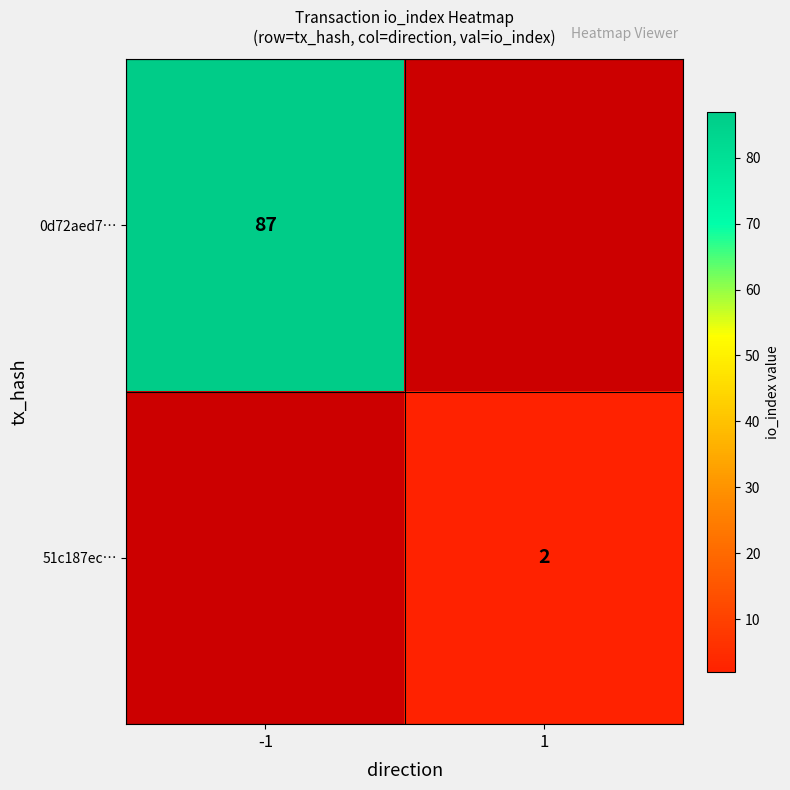

The 51c187ec… series shows 2 at 1. True or false?

True